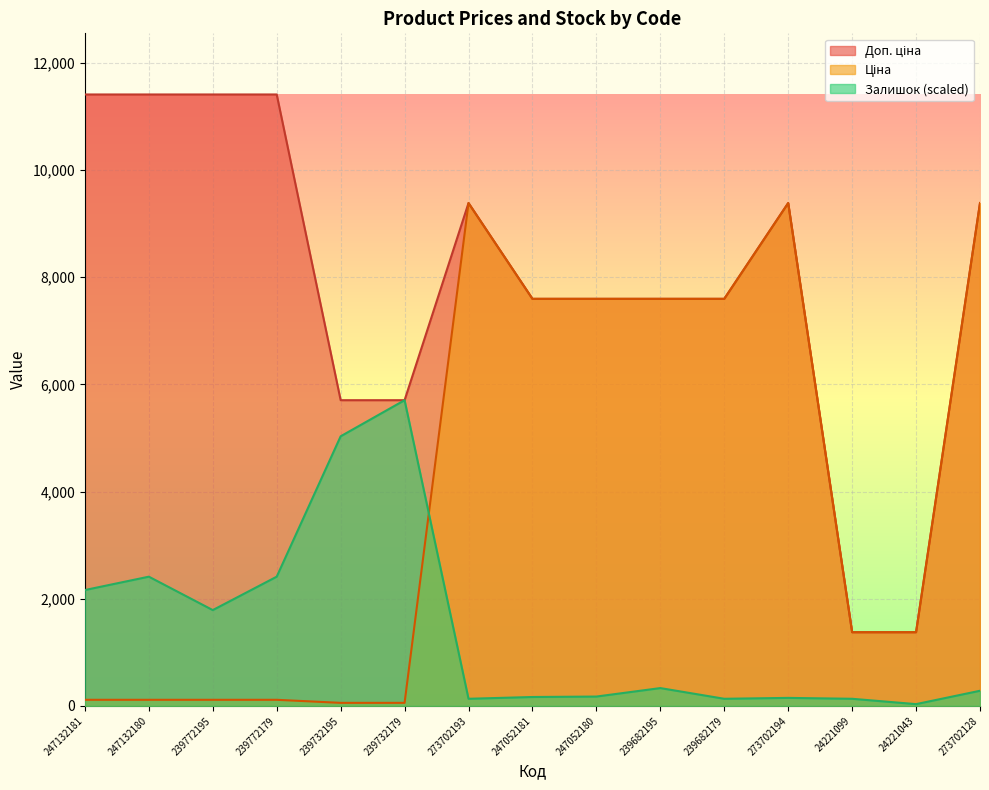

Which has a higher value, 239772195 or 239732179?

239772195